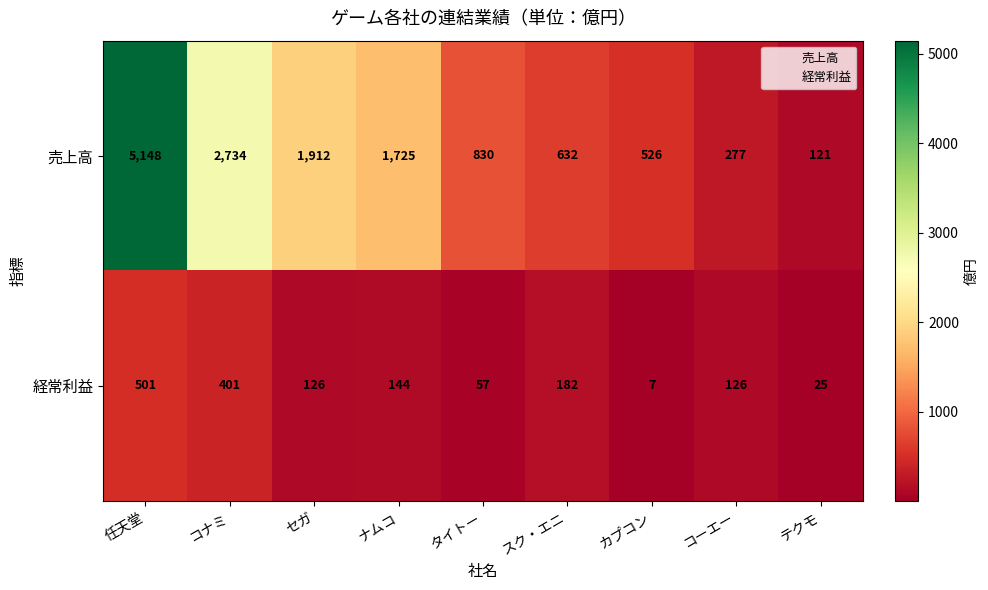

At which label does 売上高 first exceed 830?

任天堂